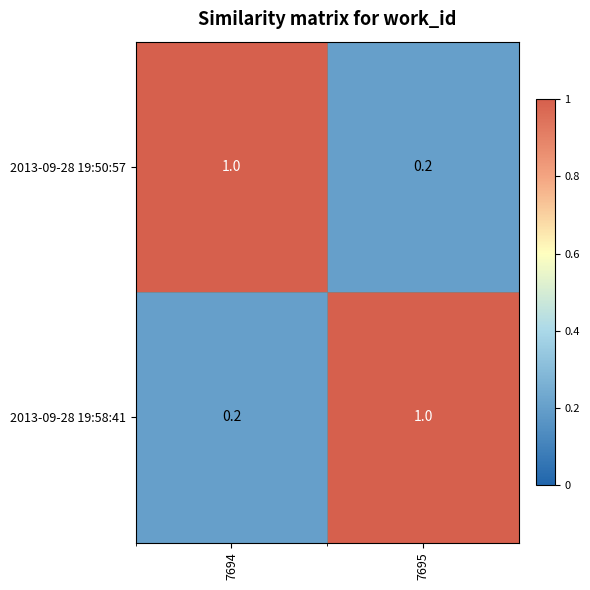

What is the difference between the highest and lowest values at 7695?

0.8